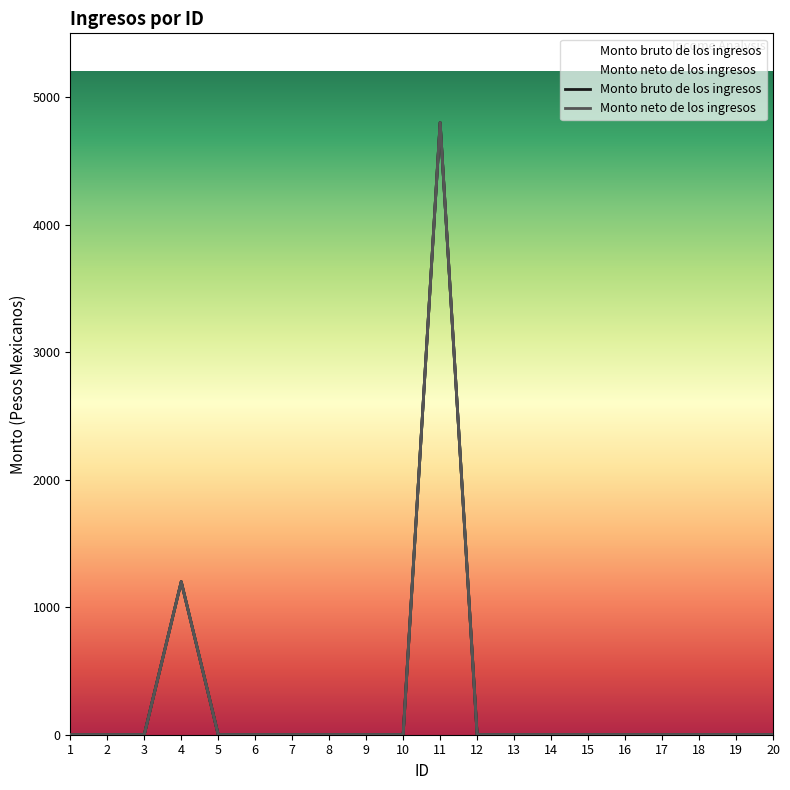

True or false: Monto neto de los ingresos and Monto bruto de los ingresos intersect in this chart.

False